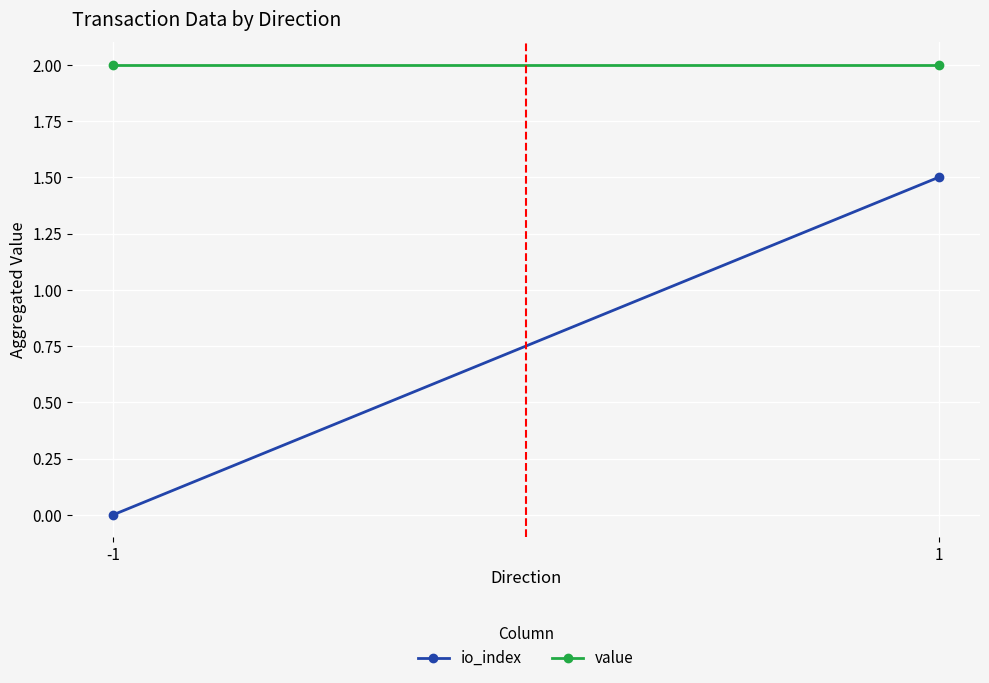

Is it true that io_index equals 0.0 at -1?

True